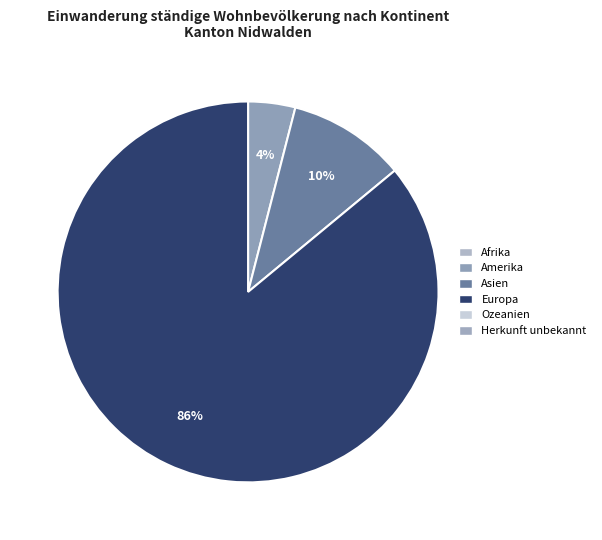

Is there any slice that represents more than half of the pie?

Yes